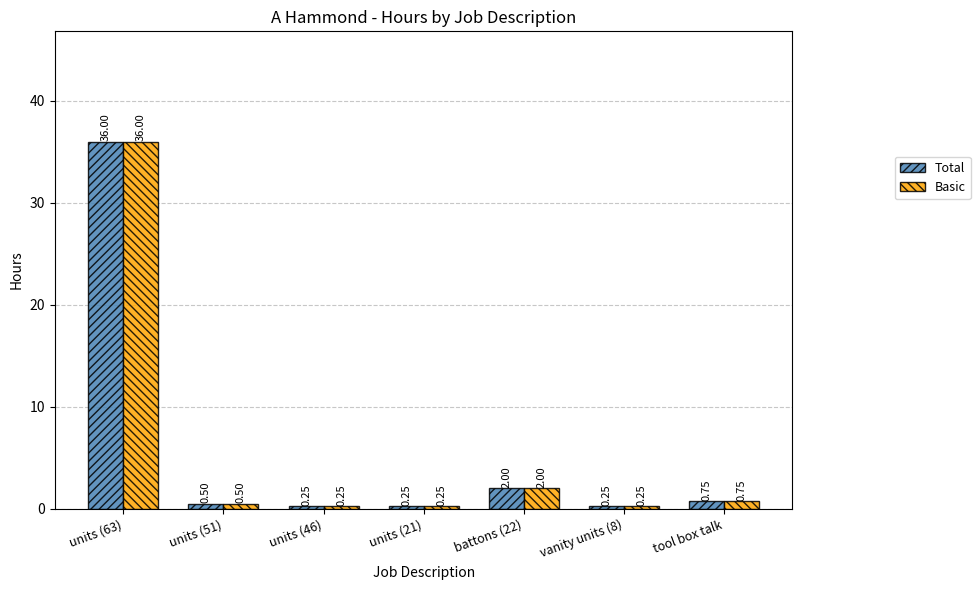

At which label does Total reach its peak?

units (63)